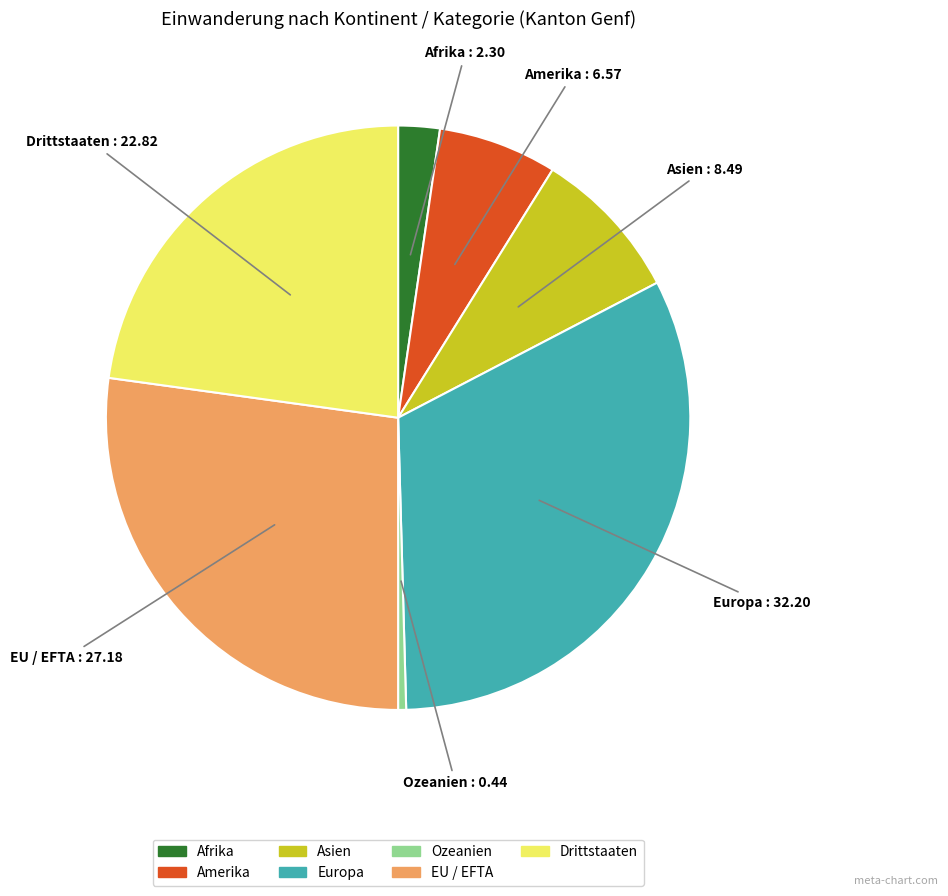

Which slice is the smallest?

Ozeanien